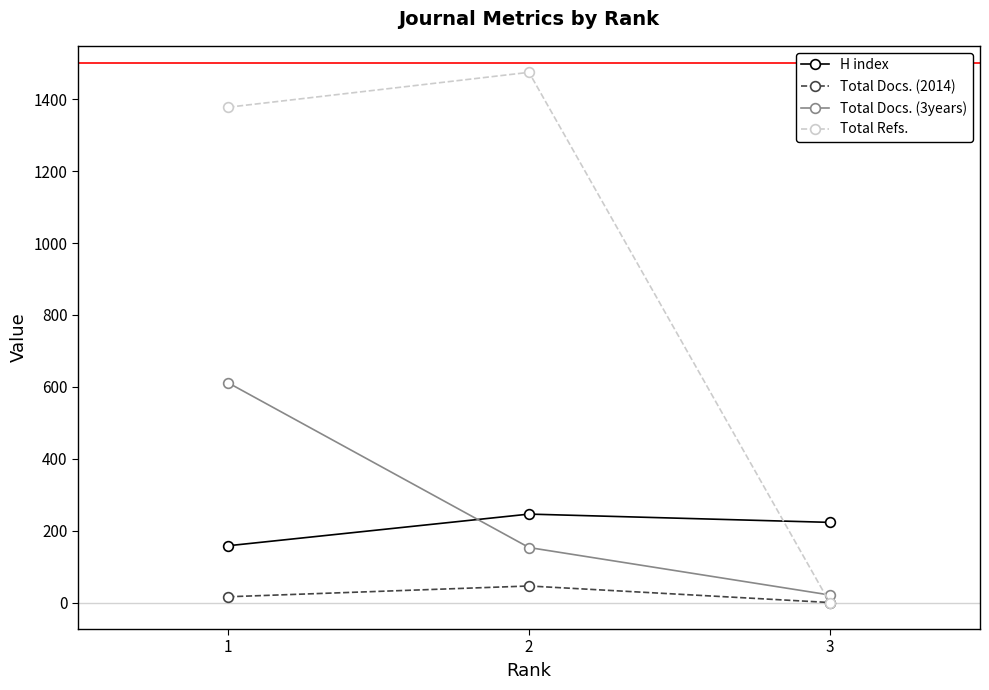

Which series changed the most between 2 and 3?

Total Refs.